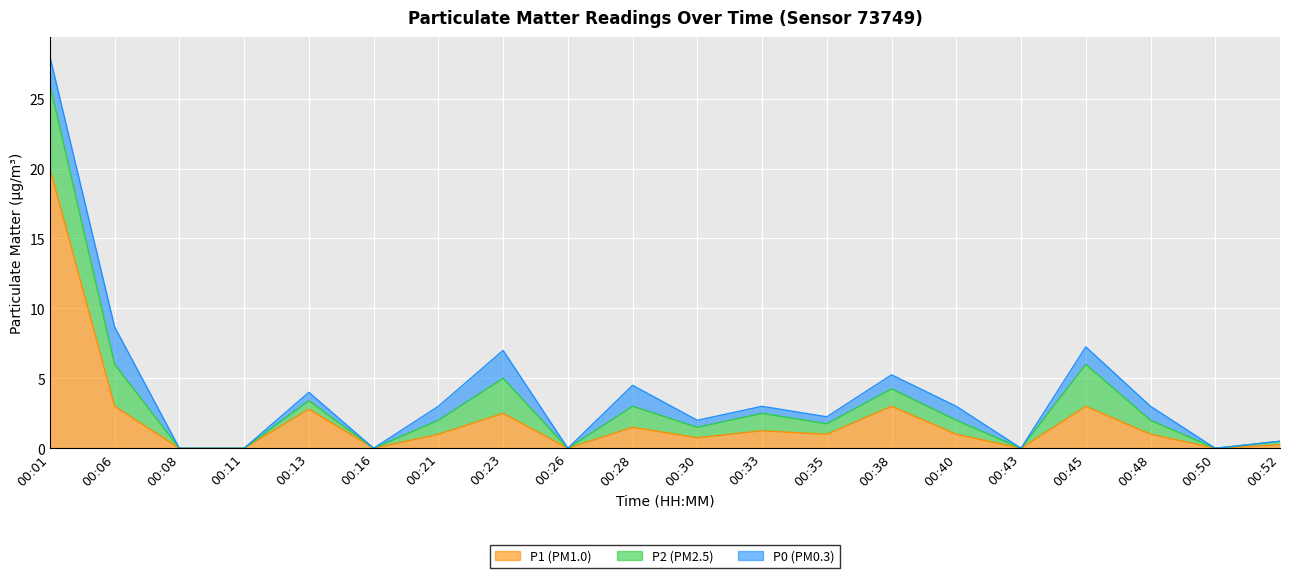

Read the P1 value at 00:33.

1.2